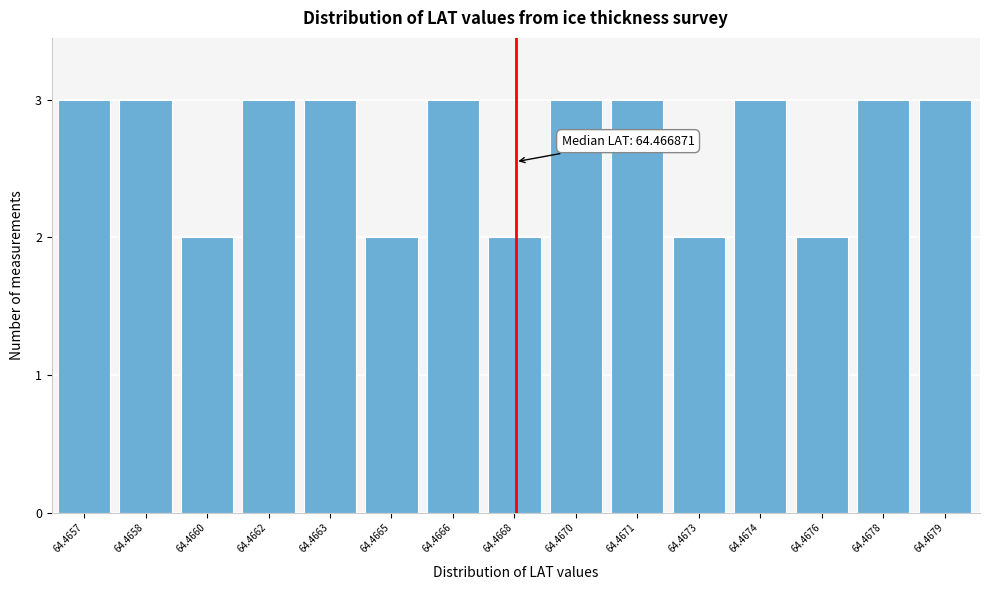

Reading right to left, list all the values displayed in this chart.

64.4679=3	64.4678=3	64.4676=2	64.4674=3	64.4673=2	64.4671=3	64.4670=3	64.4668=2	64.4666=3	64.4665=2	64.4663=3	64.4662=3	64.4660=2	64.4658=3	64.4657=3